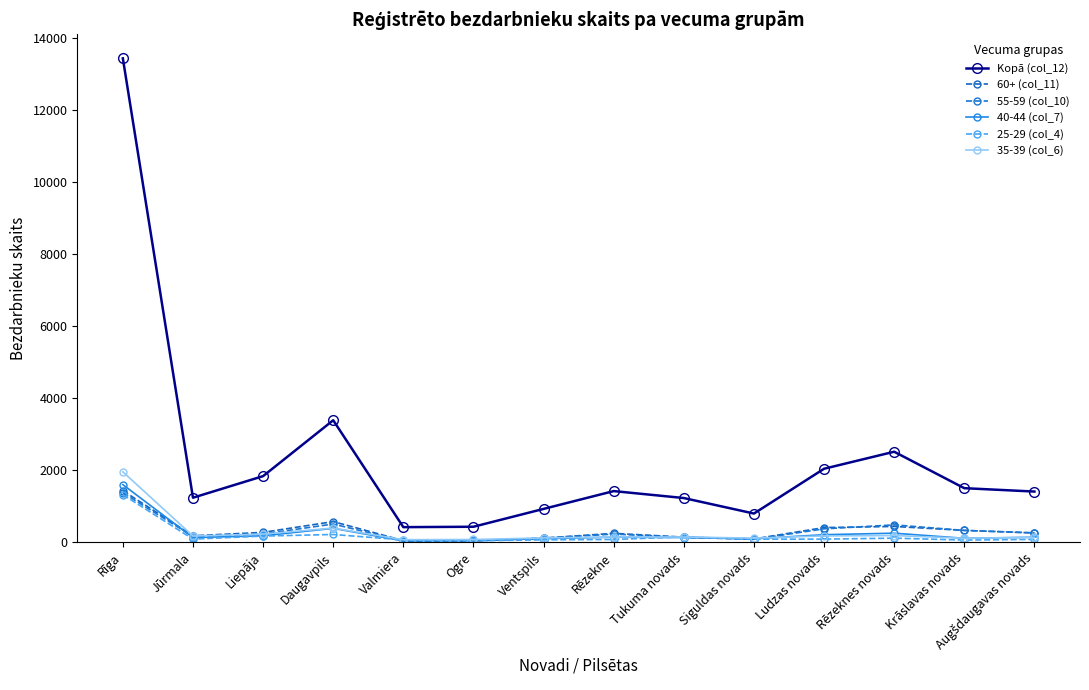

How many interior local valleys does the 60+ (col_11) series have?

3